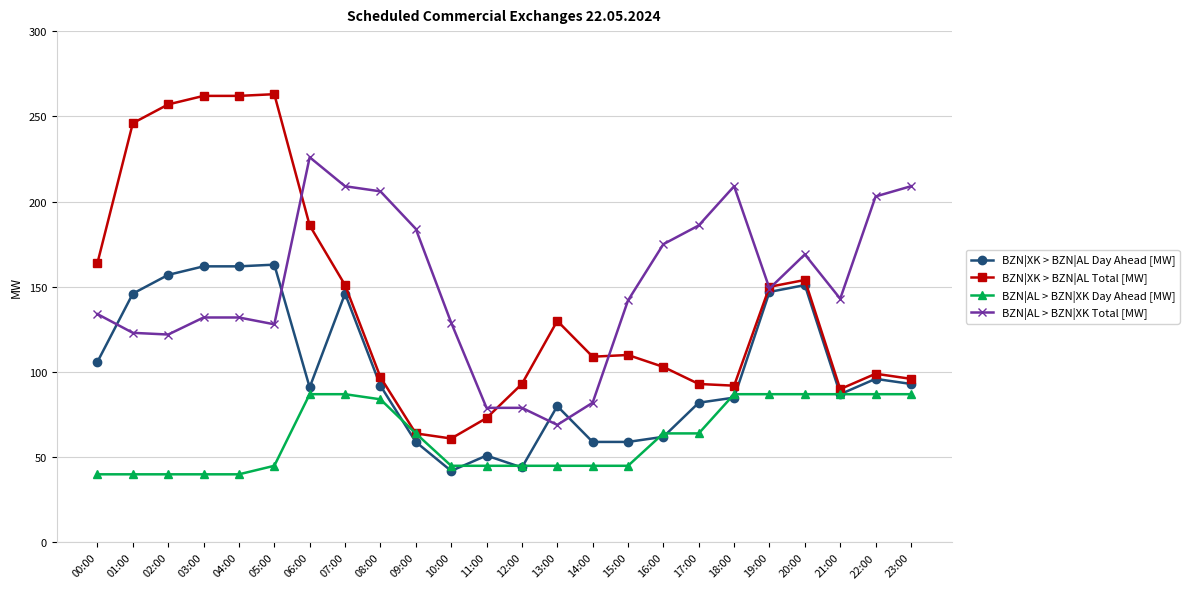

Rank the series at 03:00 from lowest to highest value.

BZN|AL > BZN|XK Day Ahead [MW], BZN|AL > BZN|XK Total [MW], BZN|XK > BZN|AL Day Ahead [MW], BZN|XK > BZN|AL Total [MW]